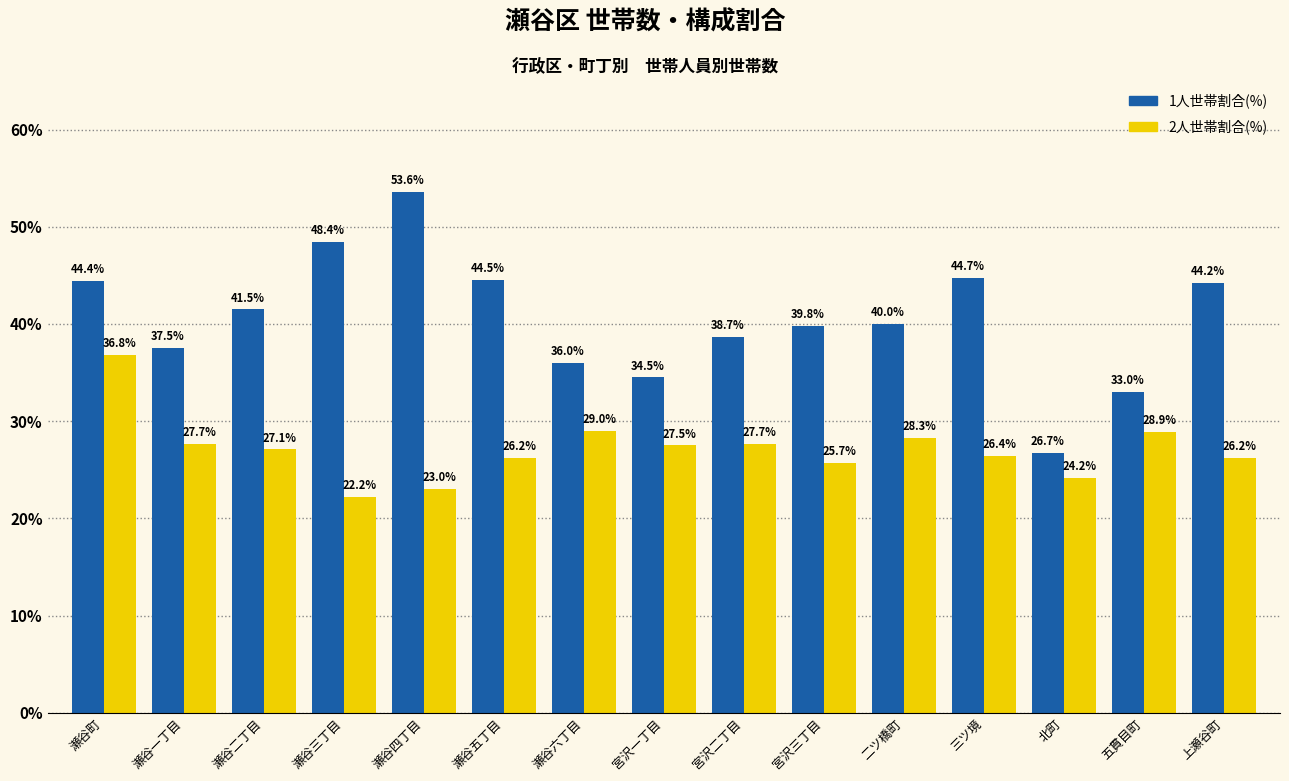

Is it true that 1人世帯割合(%) equals 79.2 at 三ツ境?

False